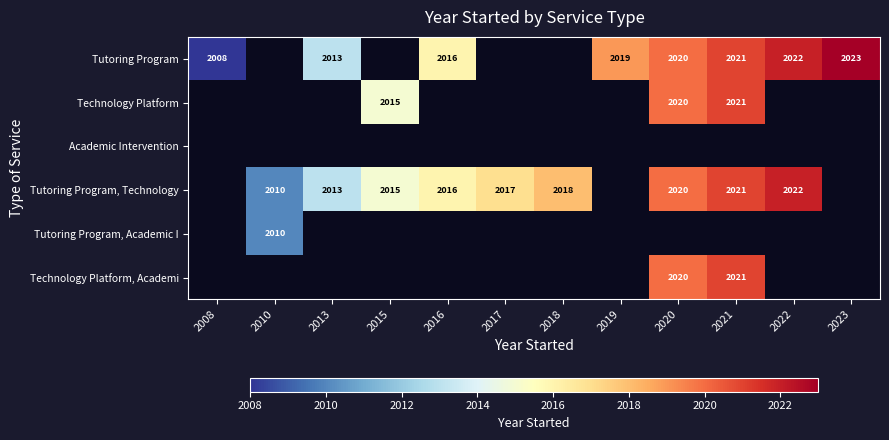

The value of Technology Platform at 2021 is 2021. True or false?

True